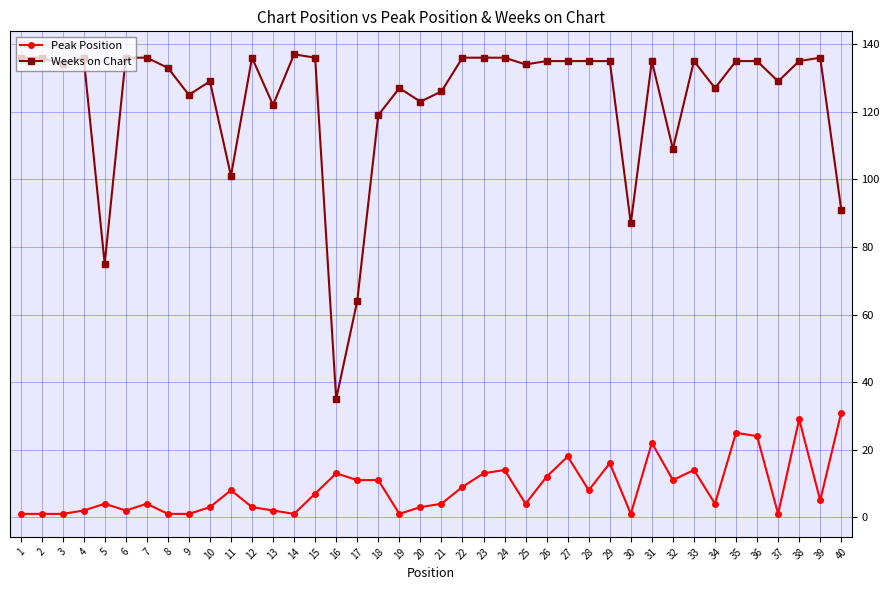

True or false: Peak Position and Weeks on Chart cross at least once.

False